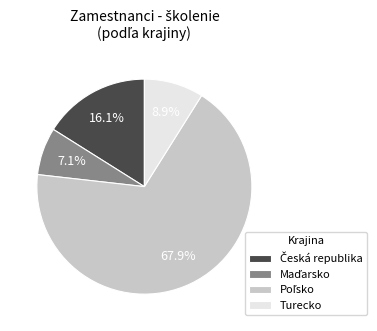

What portion of the pie excludes Turecko?

91.1%